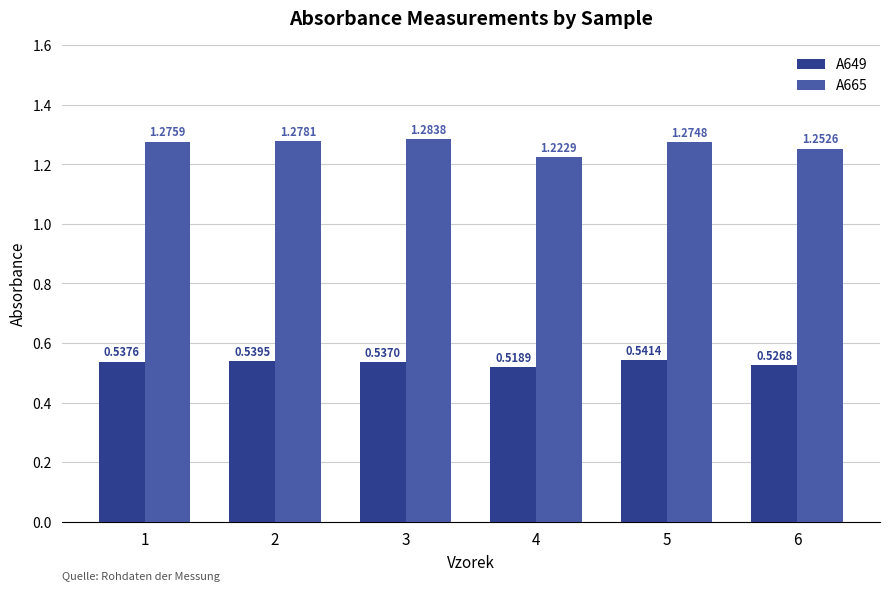

List the labels in order of A649 value, smallest first.

4, 6, 3, 1, 2, 5